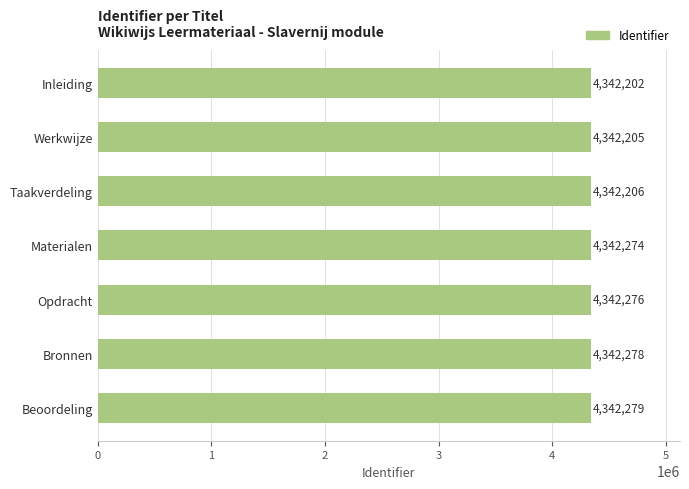

What is the sum of all values?

30395720